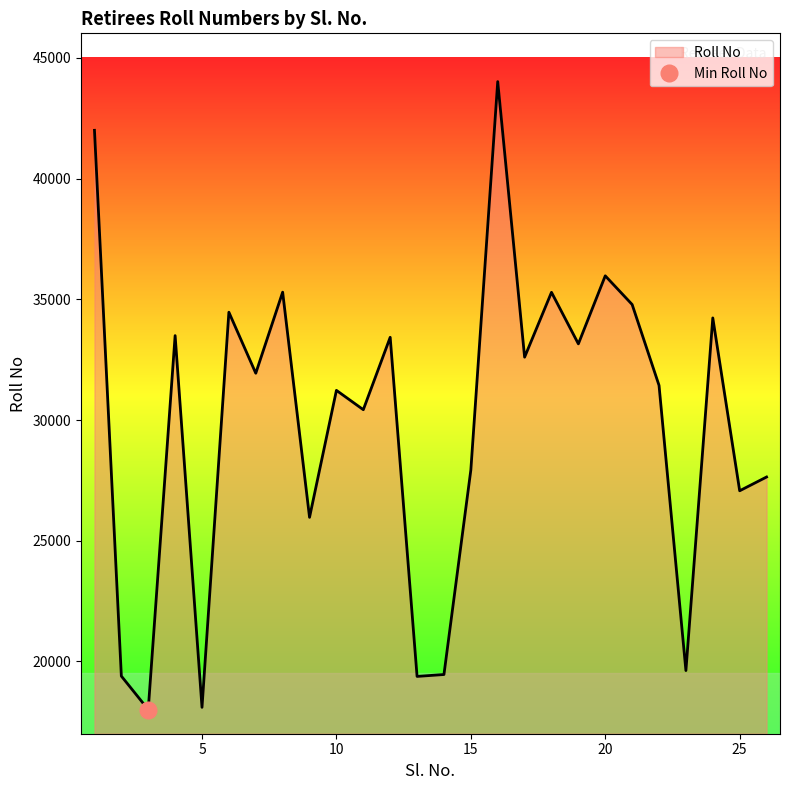

What is the change in value from 5 to 16?

+25923